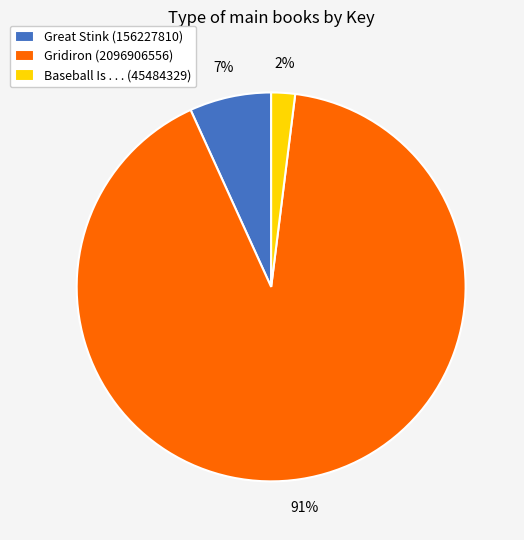

How many slices are in this pie chart?

3